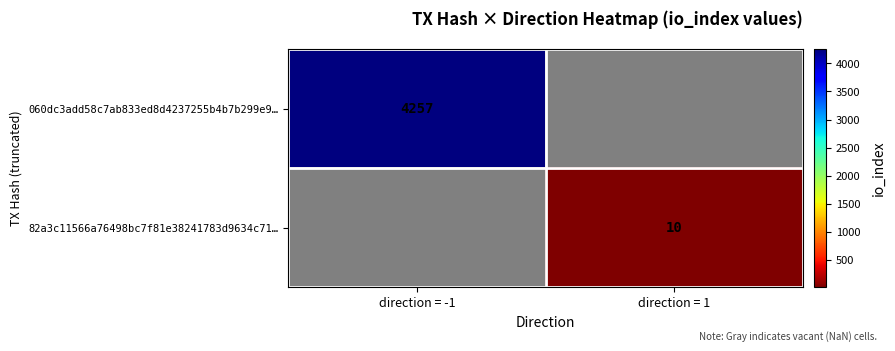

Count the number of categories in the chart.

2